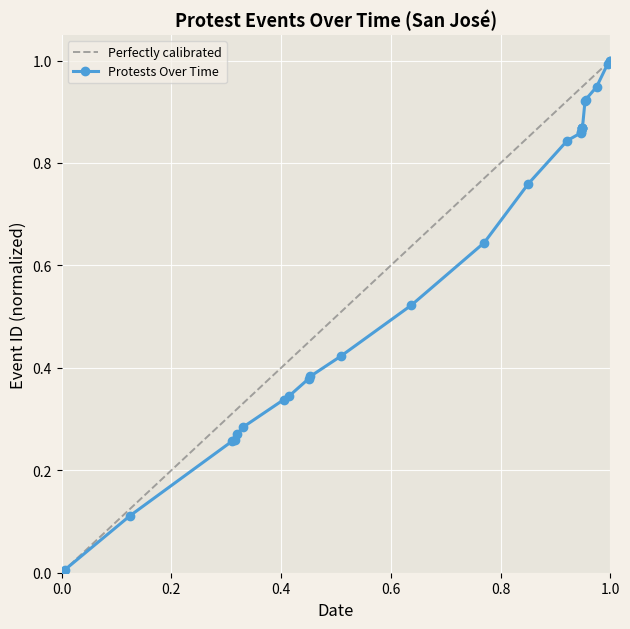

Is this an area chart (filled region under the line)?

No